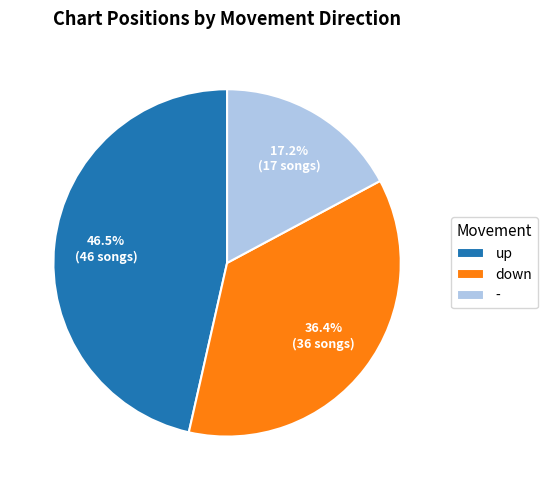

Does - represent more than half of the total?

No